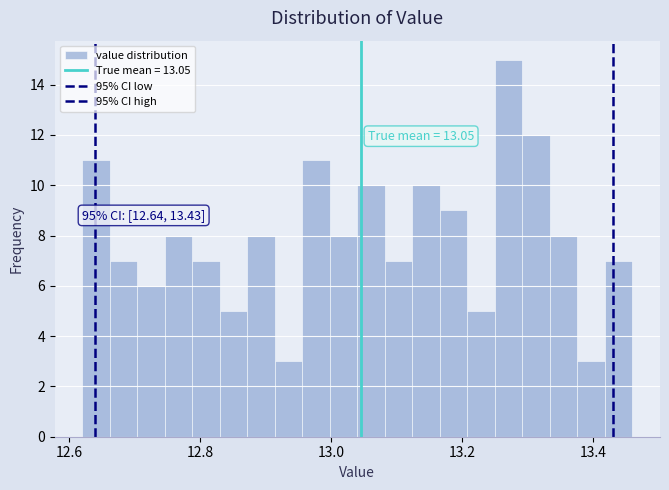

Read against the x-axis, roughly where is the centre of the tallest bar?

13.28